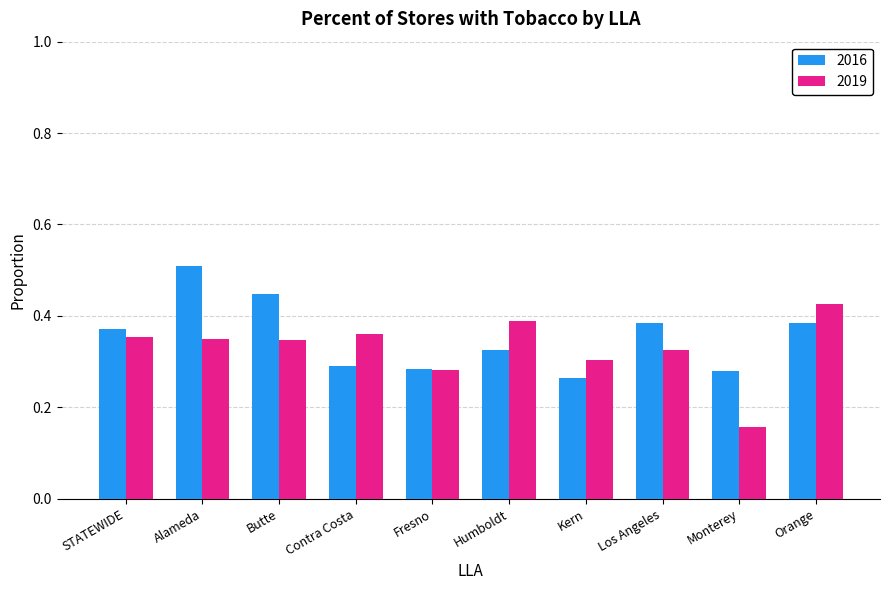

What is the label of the 6th bar from the right?

Fresno